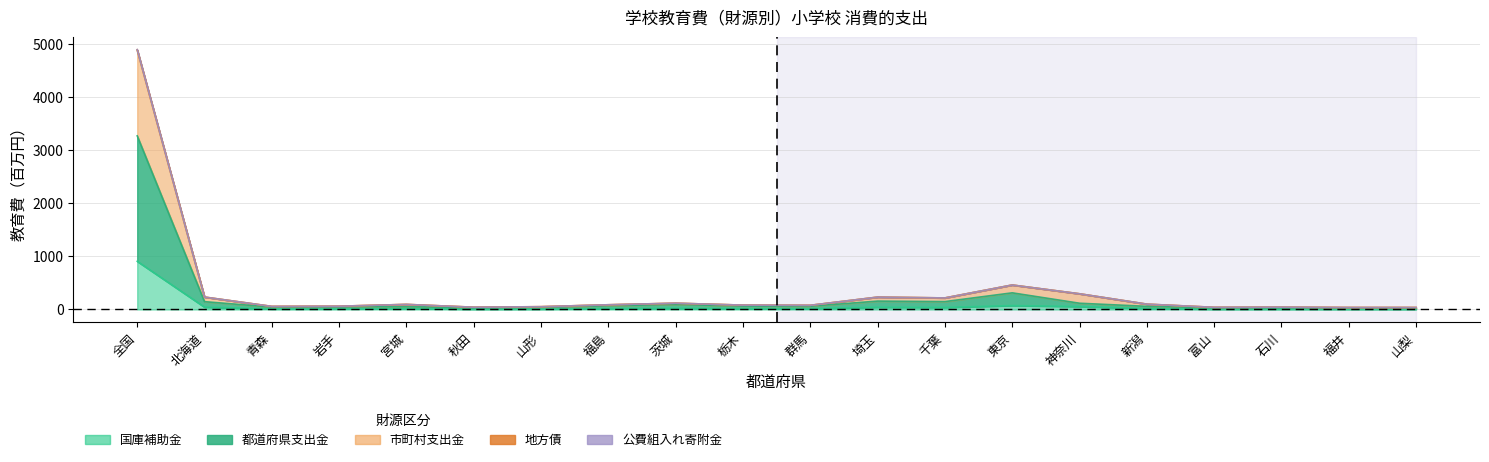

The 都道府県支出金 series shows 59.1 at 新潟. True or false?

True